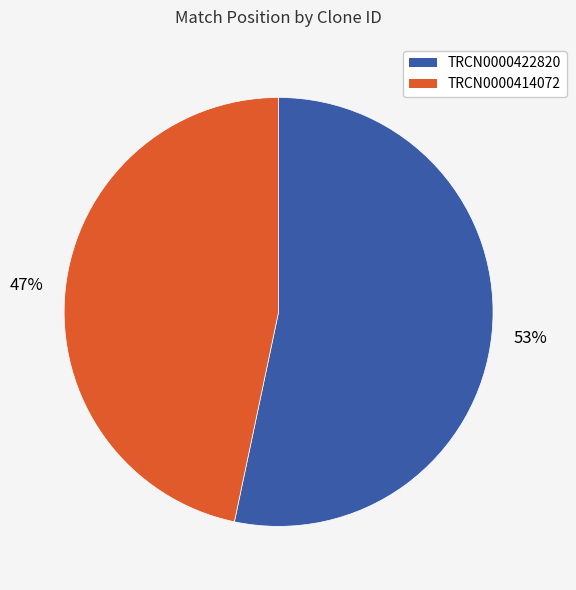

Rank the categories by value from lowest to highest.

TRCN0000414072, TRCN0000422820